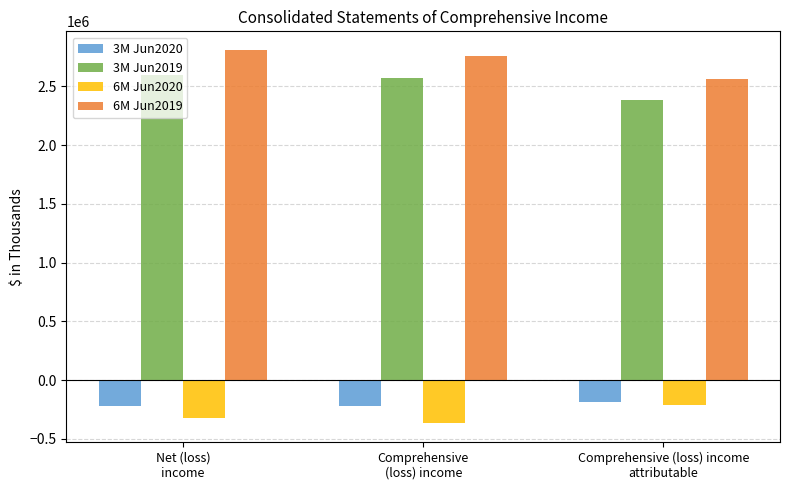

At how many categories does at least one series exceed 882485?

3